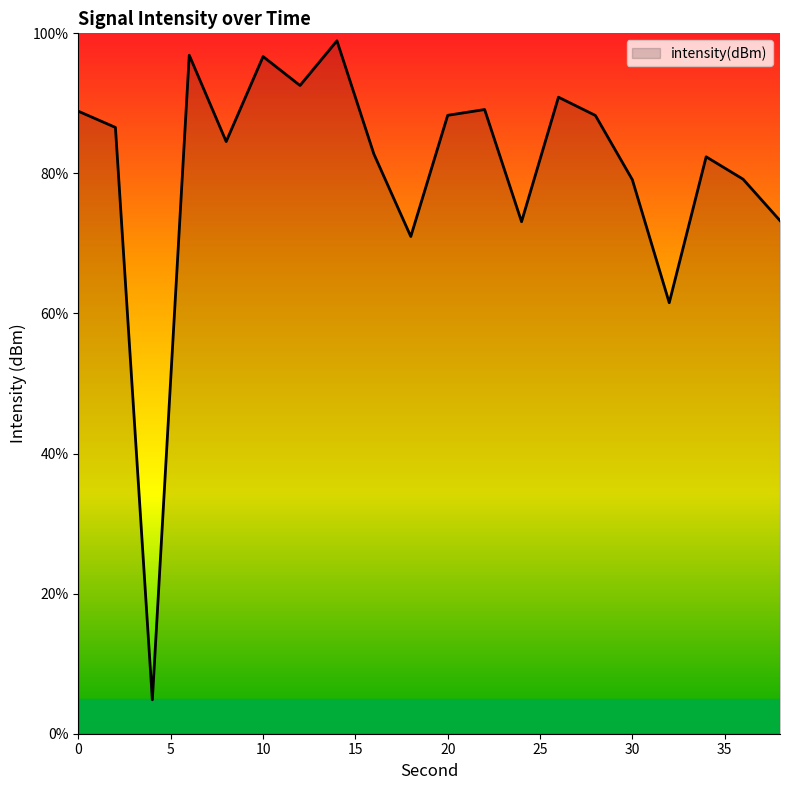

What is the difference between the maximum and minimum values?

94.1